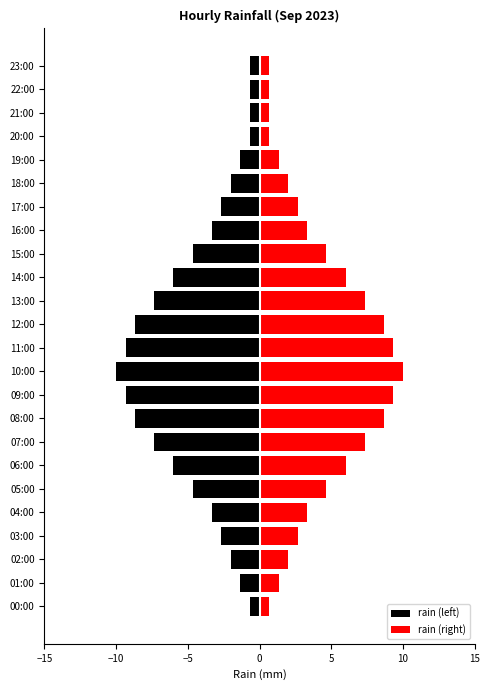

Reading left to right, transcribe all the data shown in this chart.

rain (left): -0.7	-1.3	-2.0	-2.7	-3.3	-4.7	-6.0	-7.3	-8.7	-9.3	-10.0	-9.3	-8.7	-7.3	-6.0	-4.7	-3.3	-2.7	-2.0	-1.3	-0.7	-0.7	-0.7	-0.7
rain (right): 0.7	1.3	2.0	2.7	3.3	4.7	6.0	7.3	8.7	9.3	10.0	9.3	8.7	7.3	6.0	4.7	3.3	2.7	2.0	1.3	0.7	0.7	0.7	0.7